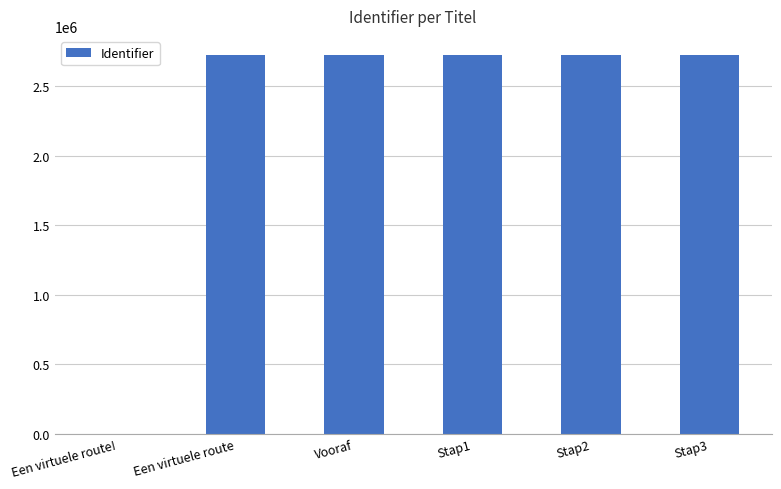

What is the sum of all values?

13638044